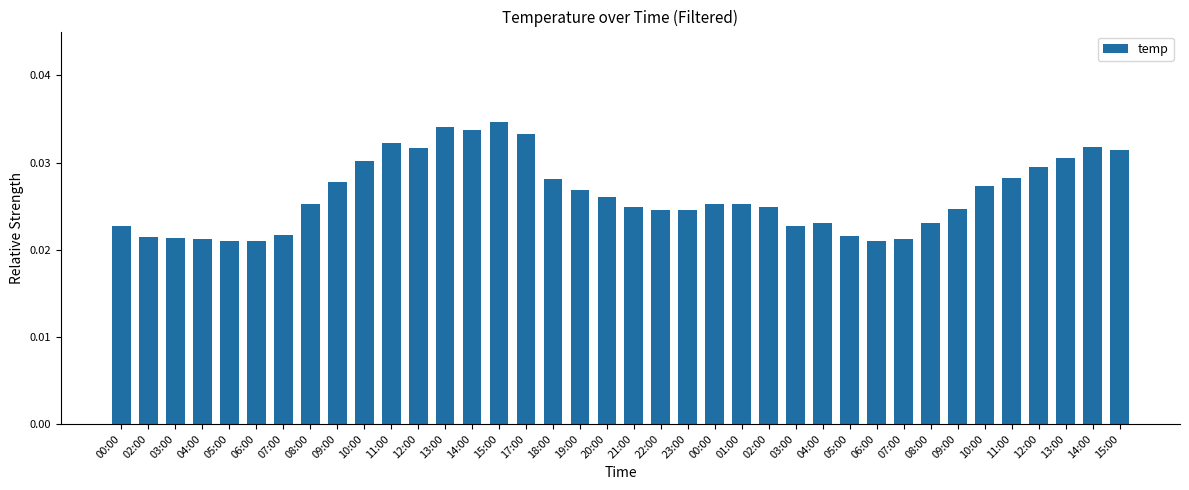

Does the chart contain any negative values?

No